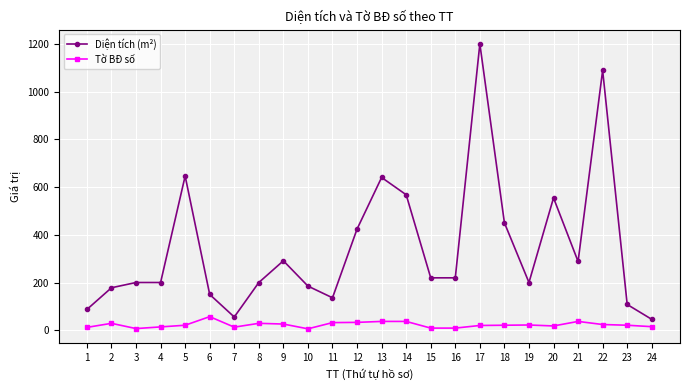

Which series changed the most between 7 and 18?

Diện tích (m²)